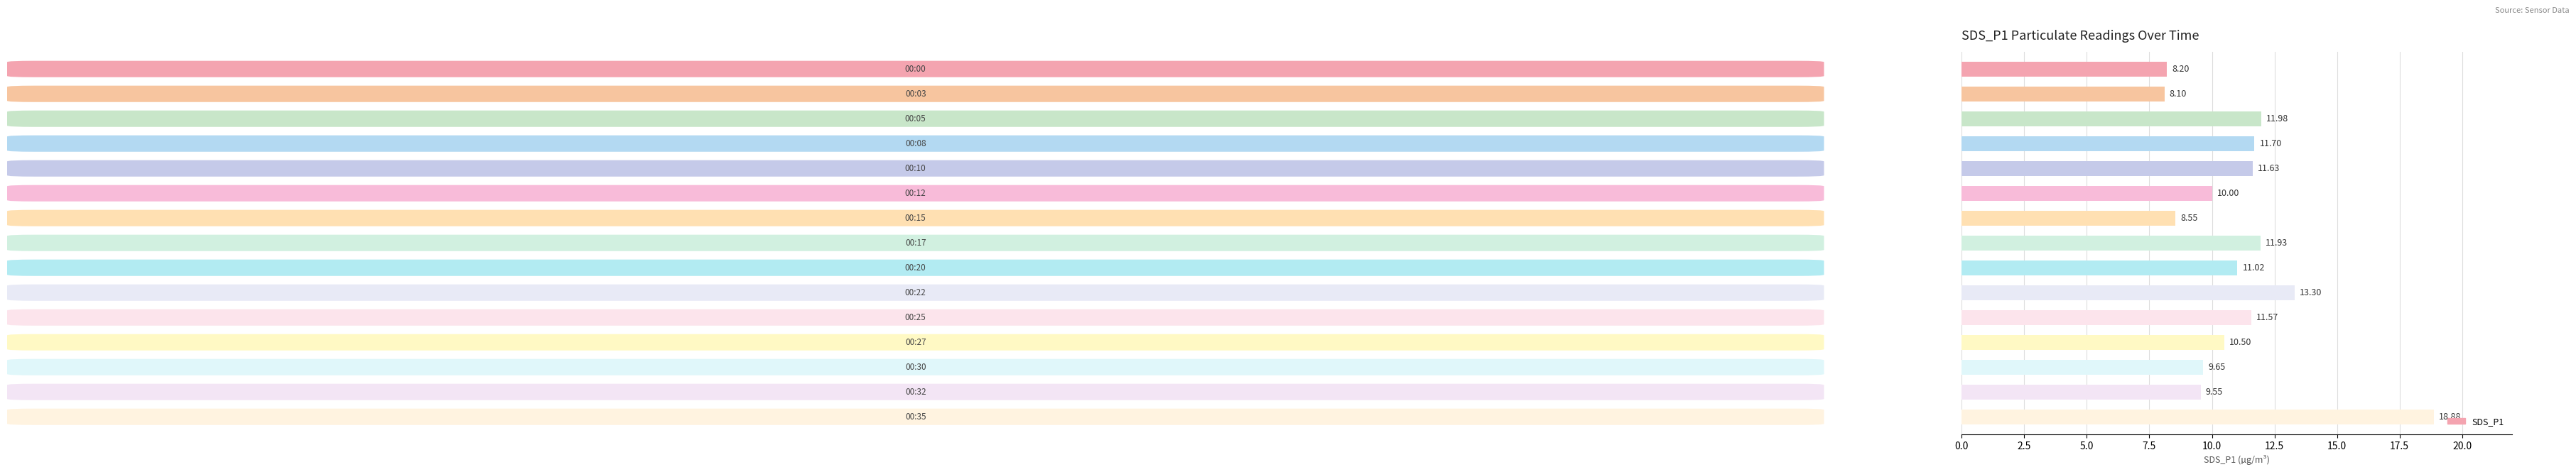

Count the number of data series in this chart.

1